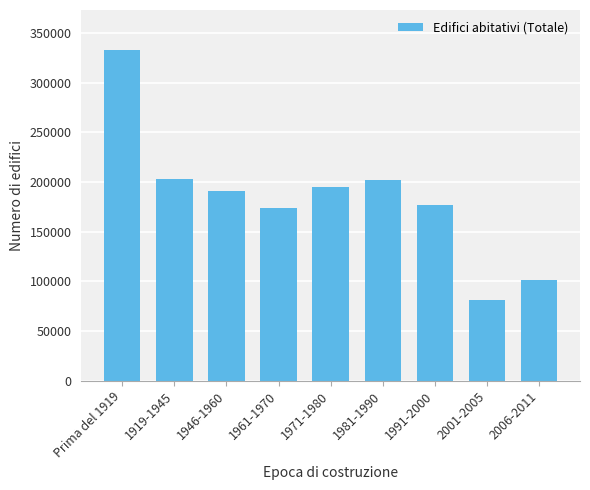

The value at 2006-2011 is 158758. True or false?

False